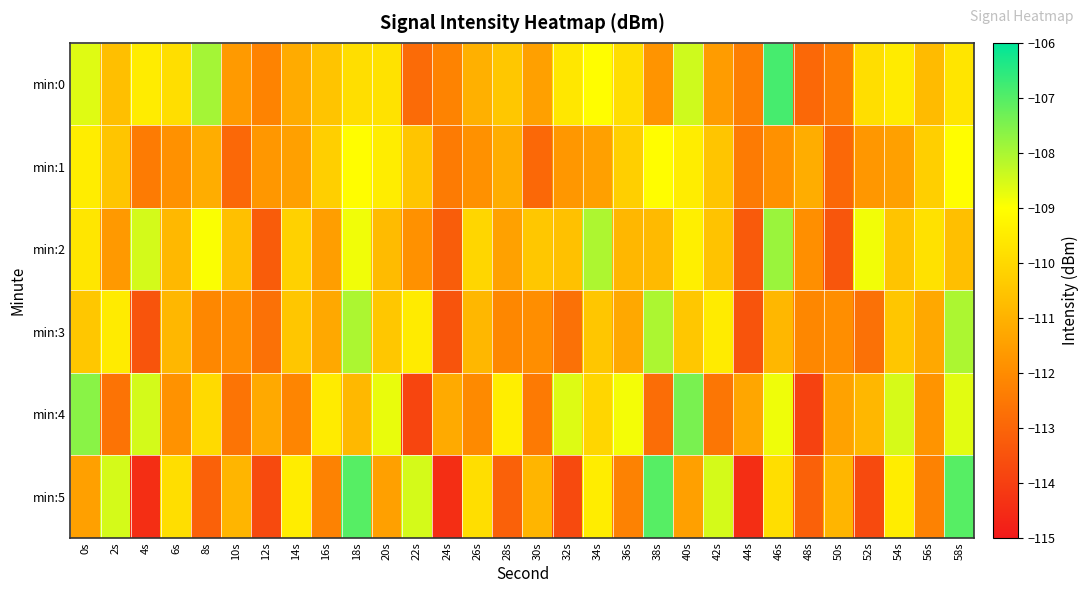

Which series has the largest total across all categories?

min:0